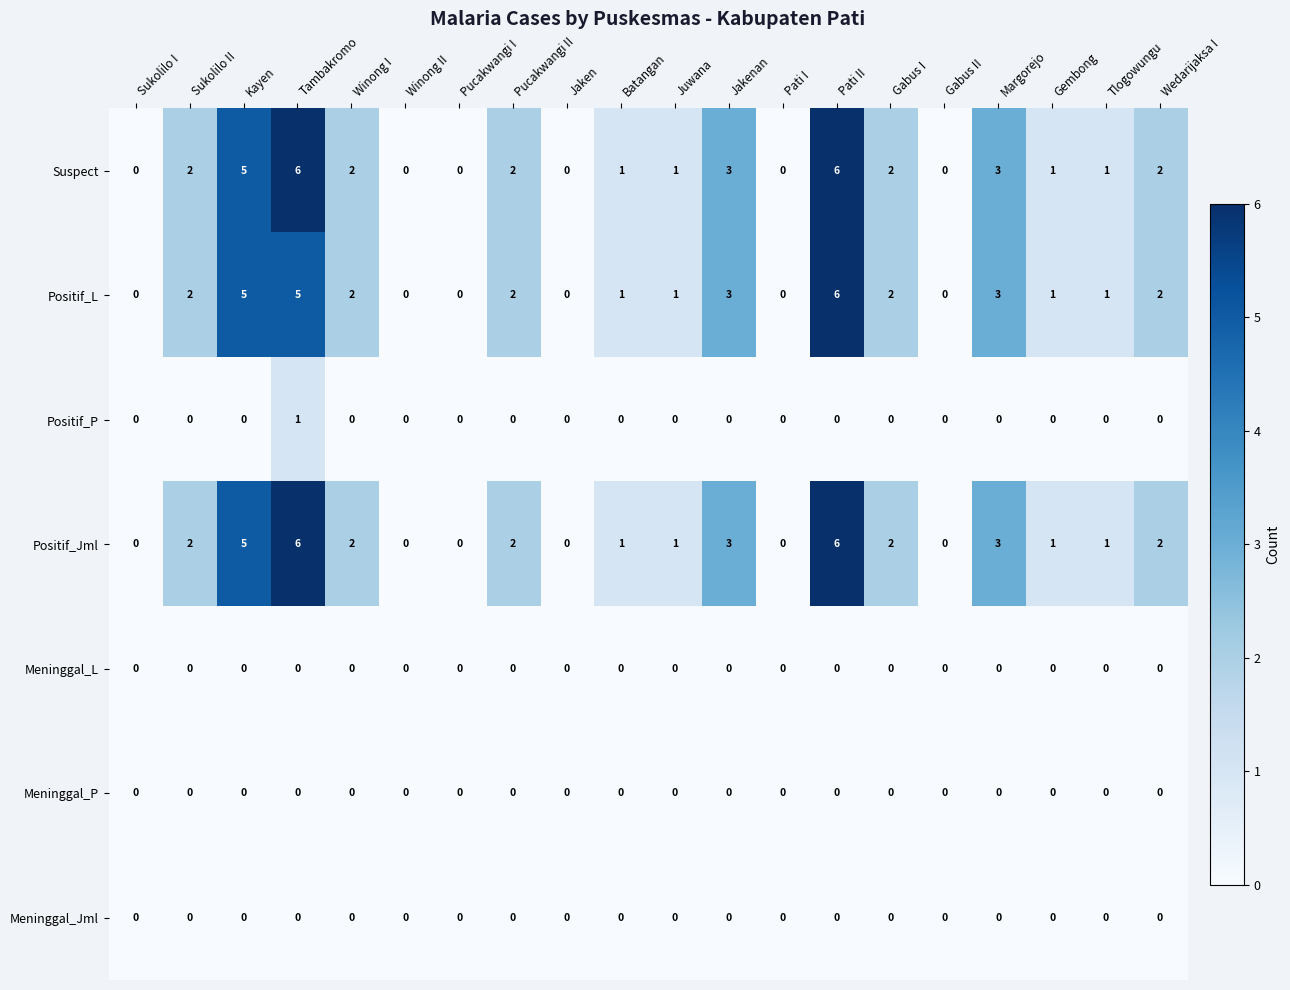

What is the total value across all series at Pati II?

18